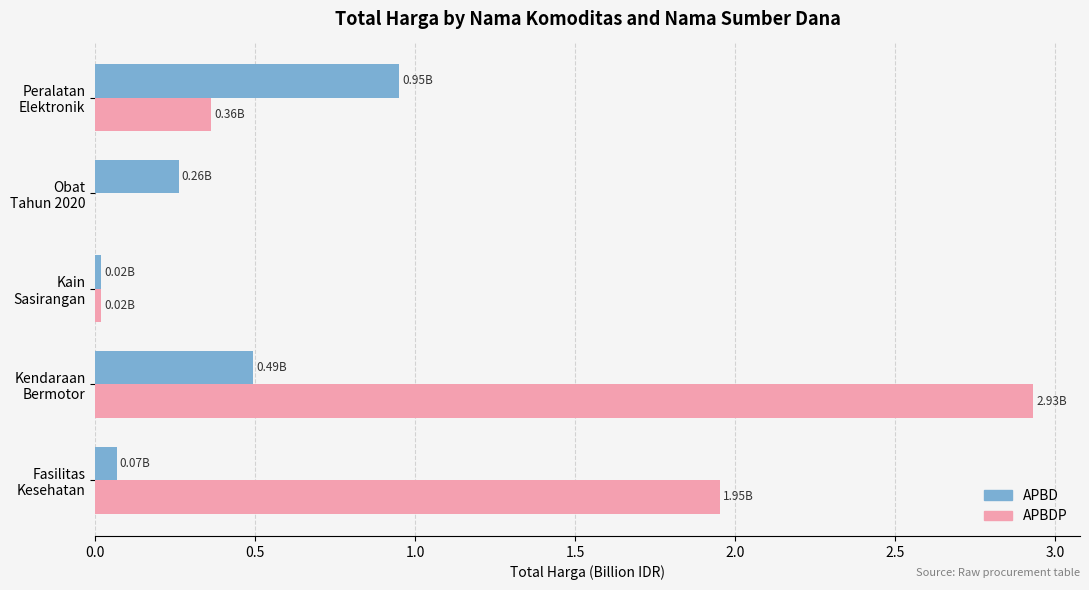

What is the sum of all APBD values?

1.8